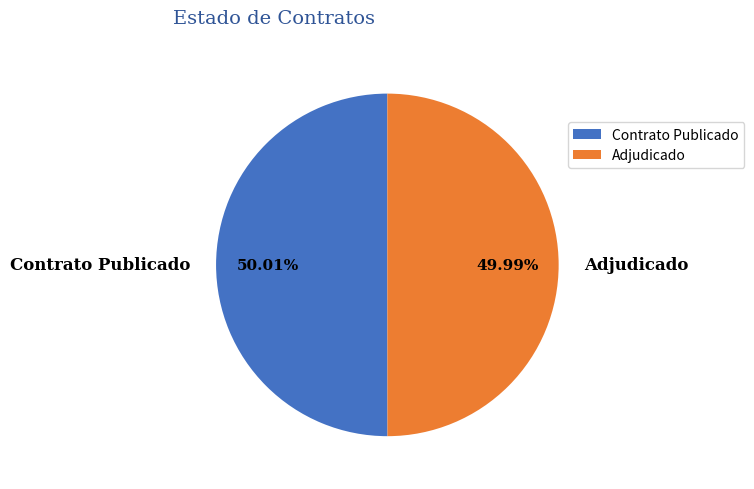

Is there any slice that represents more than half of the pie?

Yes